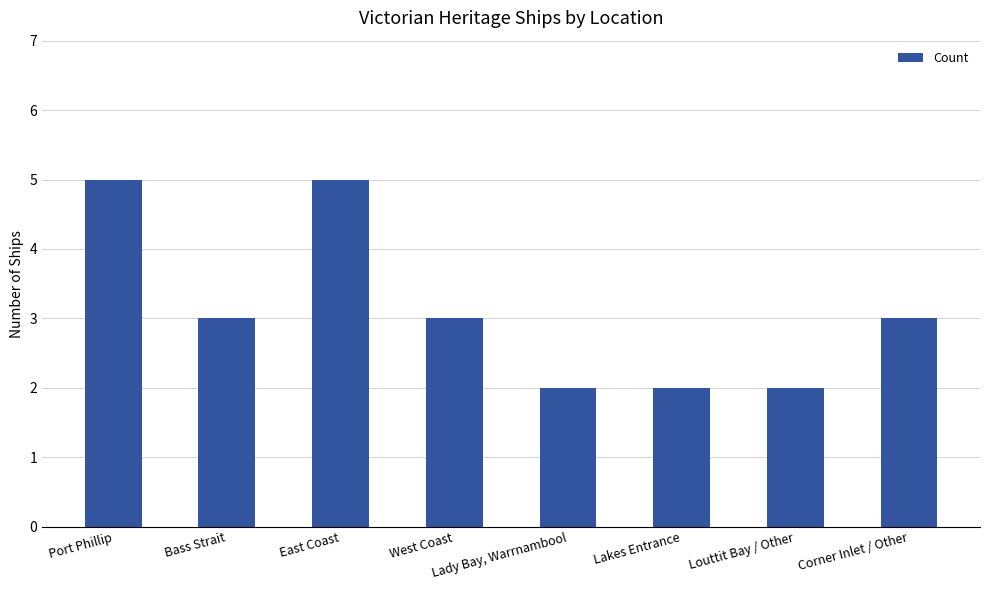

What is the approximate value at Port Phillip?

5